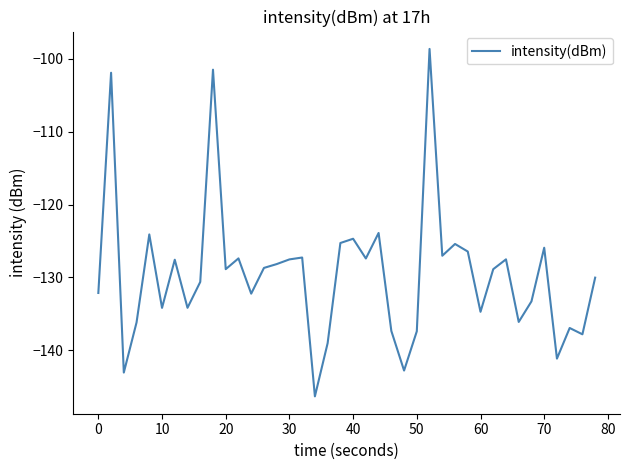

What is the difference between the maximum and minimum values?

47.7